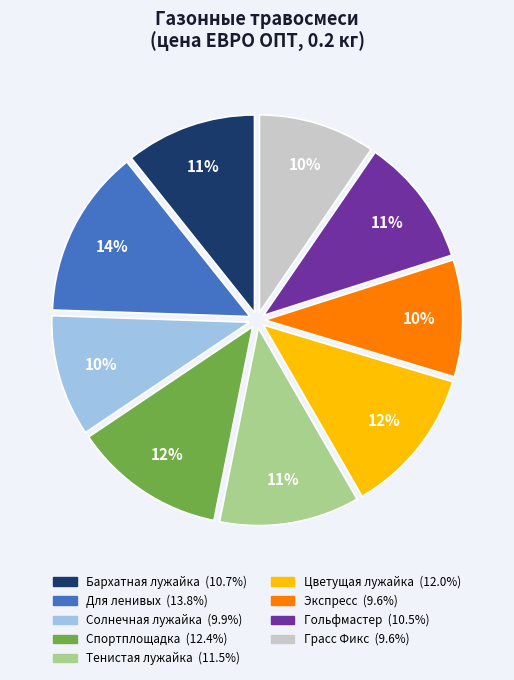

Combined, do Бархатная лужайка and Экспресс account for over 50%?

No